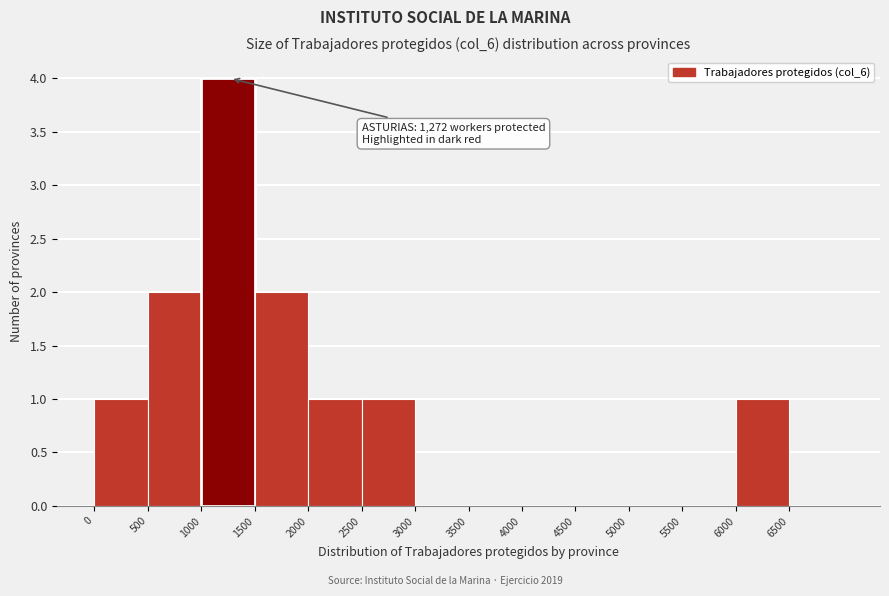

Which range on the x-axis has the tallest bar?

1000 to 1500